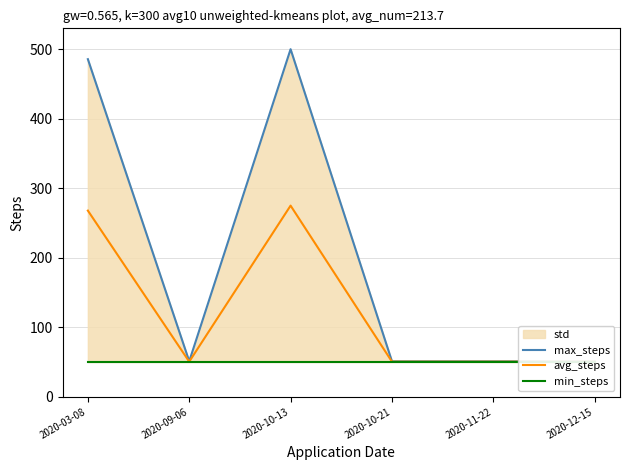

What position from the right is 2020-09-06?

5